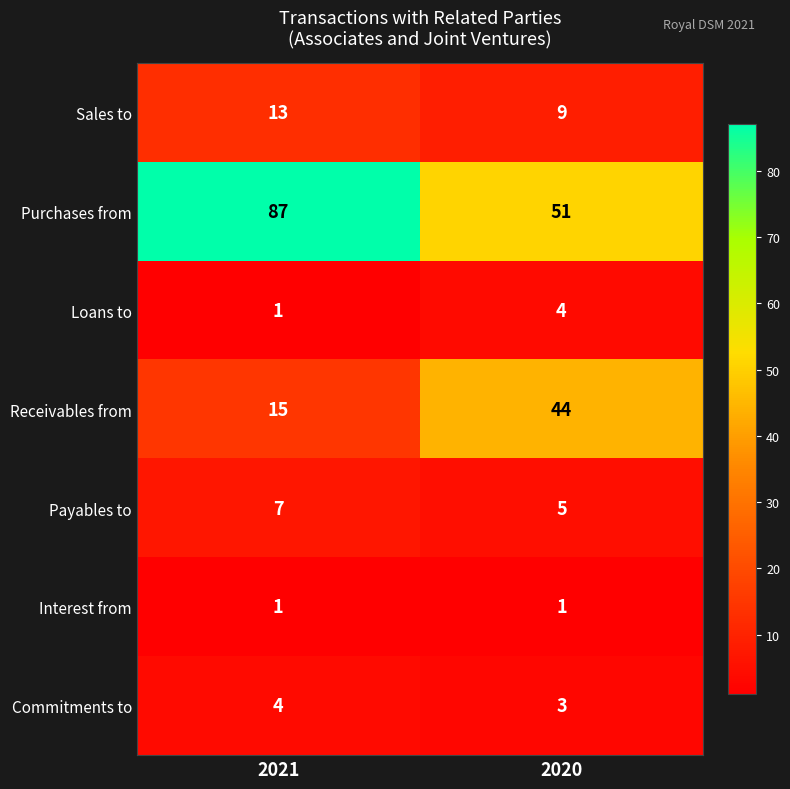

What is the approximate value of Commitments to at 2020?

3